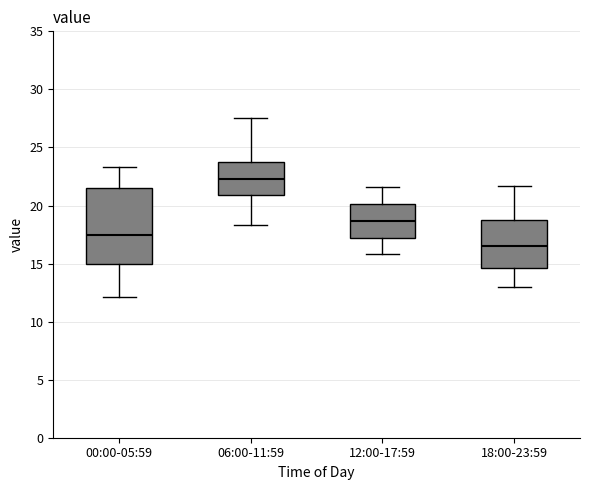

Where does the upper whisker of the box for 00:00-05:59 end on the y-axis? The values are not printed on the chart, so give them approximately, as read against the axis.

23.5